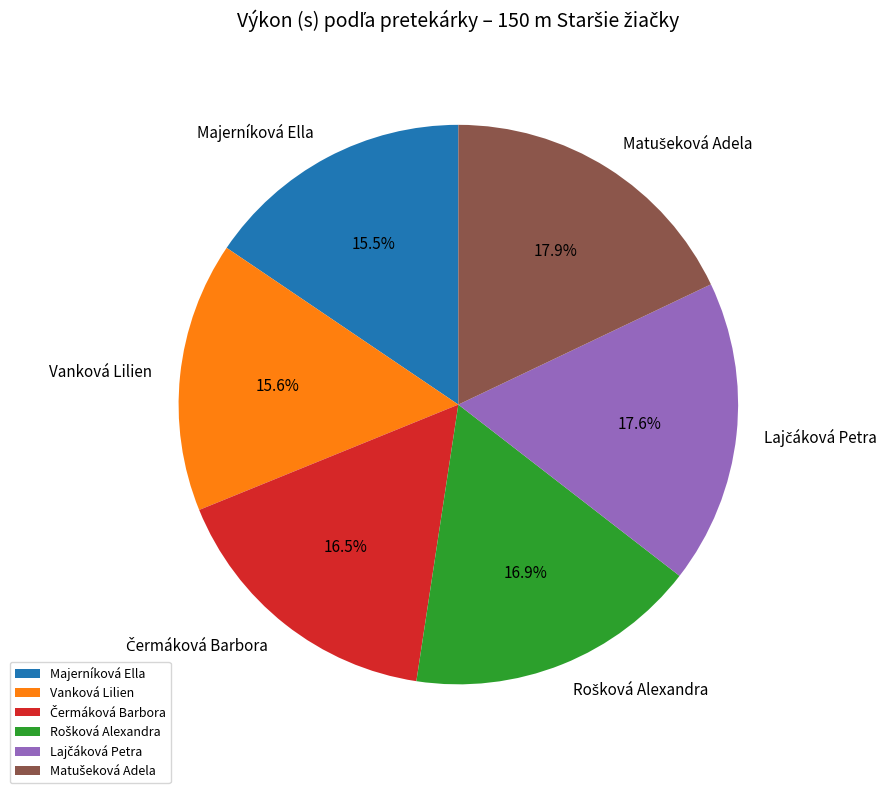

How much of the chart is everything except Majerníková Ella?

84.5%